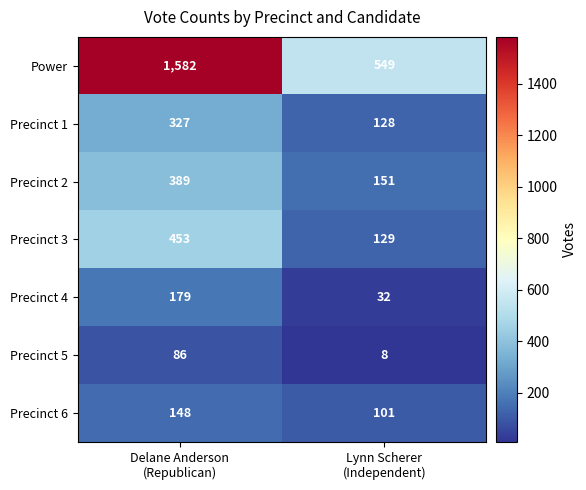

Which series has the widest spread of values?

Power